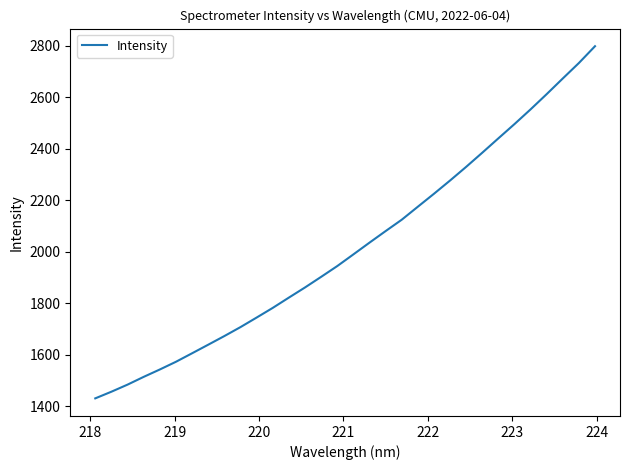

What is the difference between the maximum and minimum values?

1369.0